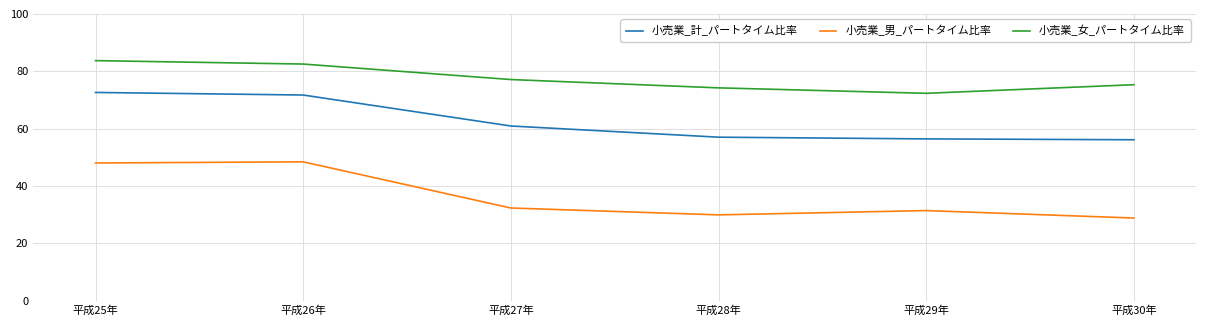

At which category does the chart reach its minimum across all series?

平成30年